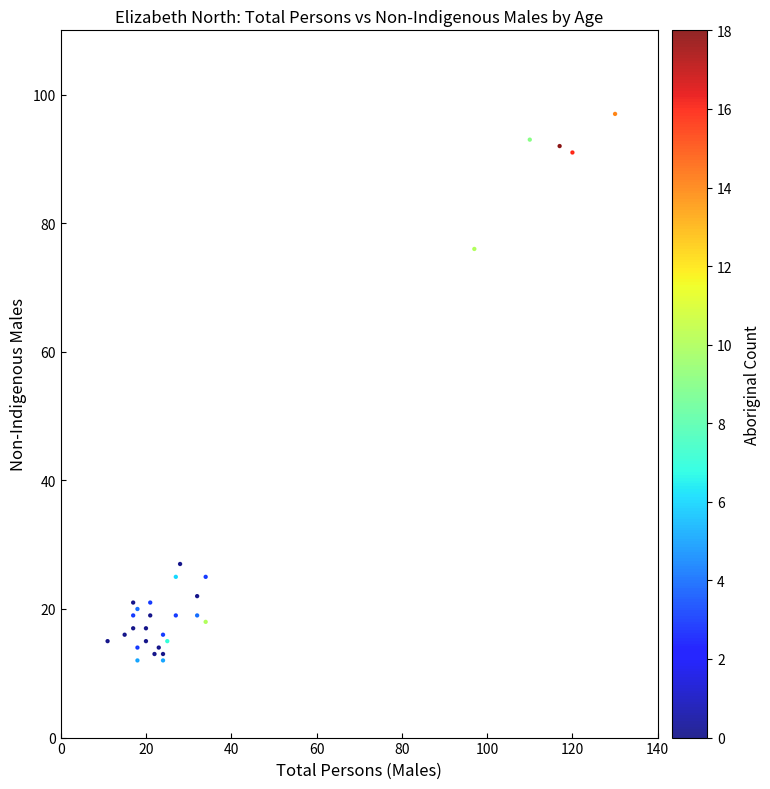

What Y value in the scatter plot is closest to 54?

76